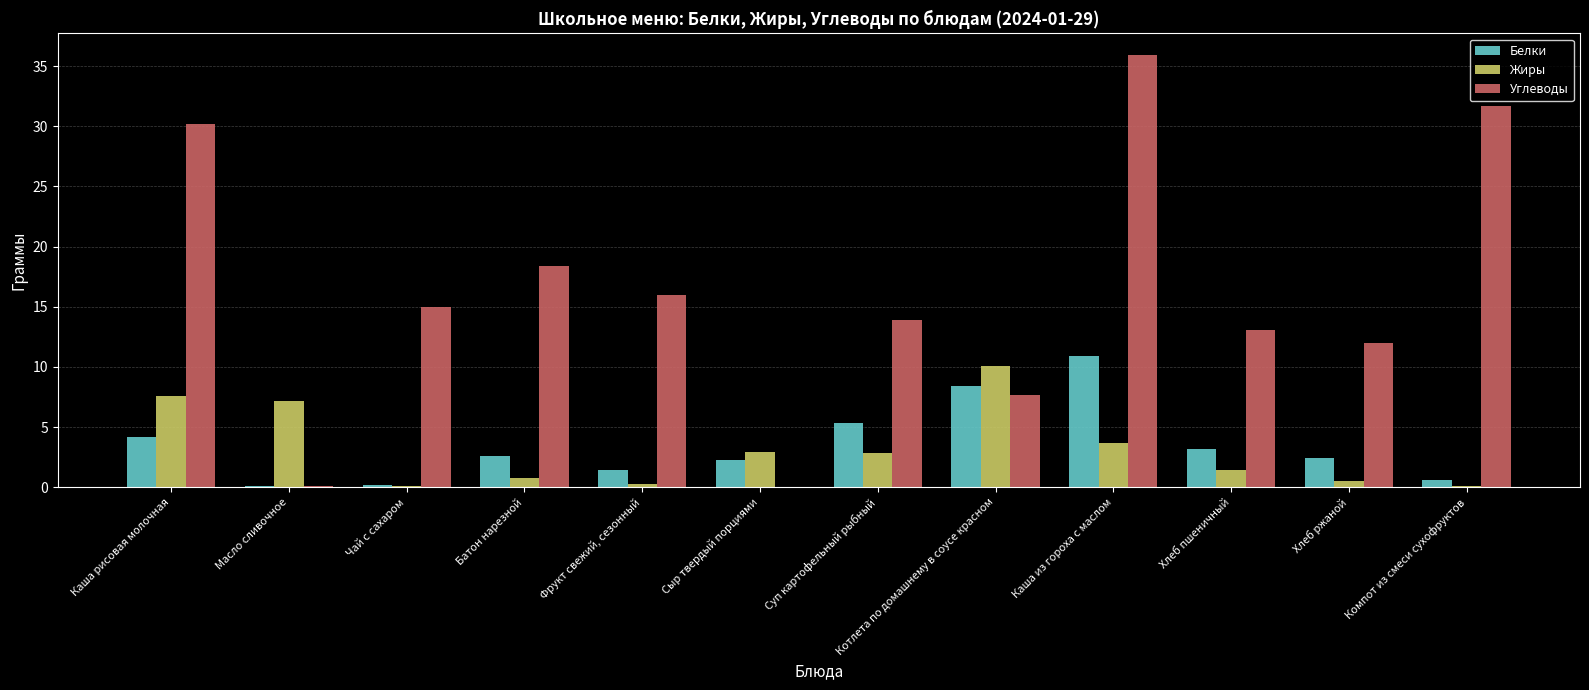

At which label does Углеводы reach its peak?

Каша из гороха с маслом